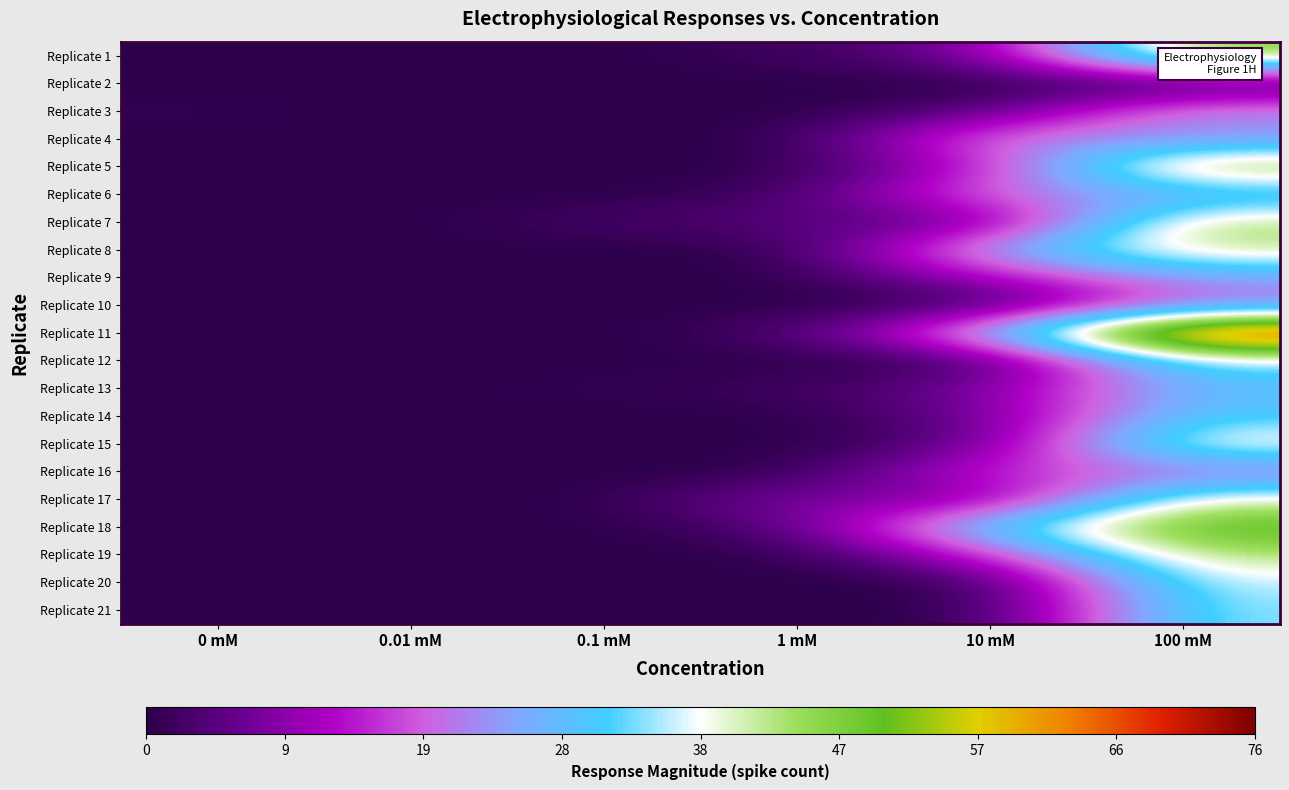

Reading left to right, list all the values displayed in this chart.

Replicate 1: 0 mM=0	0.01 mM=0	0.1 mM=0	1 mM=2	10 mM=7	100 mM=49
Replicate 2: 0 mM=0	0.01 mM=0	0.1 mM=0	1 mM=0	10 mM=0	100 mM=0
Replicate 3: 0 mM=1	0.01 mM=0	0.1 mM=0	1 mM=0	10 mM=4	100 mM=25
Replicate 4: 0 mM=0	0.01 mM=0	0.1 mM=0	1 mM=0	10 mM=23	100 mM=22
Replicate 5: 0 mM=0	0.01 mM=0	0.1 mM=0	1 mM=0	10 mM=13	100 mM=50
Replicate 6: 0 mM=0	0.01 mM=0	0.1 mM=0	1 mM=2	10 mM=22	100 mM=25
Replicate 7: 0 mM=0	0.01 mM=0	0.1 mM=3	1 mM=5	10 mM=4	100 mM=45
Replicate 8: 0 mM=0	0.01 mM=0	0.1 mM=0	1 mM=0	10 mM=27	100 mM=43
Replicate 9: 0 mM=0	0.01 mM=0	0.1 mM=0	1 mM=0	10 mM=12	100 mM=25
Replicate 10: 0 mM=0	0.01 mM=0	0.1 mM=0	1 mM=0	10 mM=0	100 mM=20
Replicate 11: 0 mM=0	0.01 mM=0	0.1 mM=0	1 mM=3	10 mM=27	100 mM=76
Replicate 12: 0 mM=0	0.01 mM=0	0.1 mM=0	1 mM=0	10 mM=0	100 mM=35
Replicate 13: 0 mM=0	0.01 mM=0	0.1 mM=1	1 mM=2	10 mM=8	100 mM=29
Replicate 14: 0 mM=0	0.01 mM=0	0.1 mM=0	1 mM=0	10 mM=6	100 mM=31
Replicate 15: 0 mM=0	0.01 mM=0	0.1 mM=0	1 mM=0	10 mM=5	100 mM=42
Replicate 16: 0 mM=0	0.01 mM=0	0.1 mM=0	1 mM=0	10 mM=17	100 mM=19
Replicate 17: 0 mM=0	0.01 mM=0	0.1 mM=0	1 mM=10	10 mM=5	100 mM=41
Replicate 18: 0 mM=0	0.01 mM=0	0.1 mM=0	1 mM=4	10 mM=33	100 mM=53
Replicate 19: 0 mM=0	0.01 mM=0	0.1 mM=0	1 mM=0	10 mM=15	100 mM=44
Replicate 20: 0 mM=0	0.01 mM=0	0.1 mM=0	1 mM=0	10 mM=0	100 mM=37
Replicate 21: 0 mM=0	0.01 mM=0	0.1 mM=0	1 mM=0	10 mM=0	100 mM=35